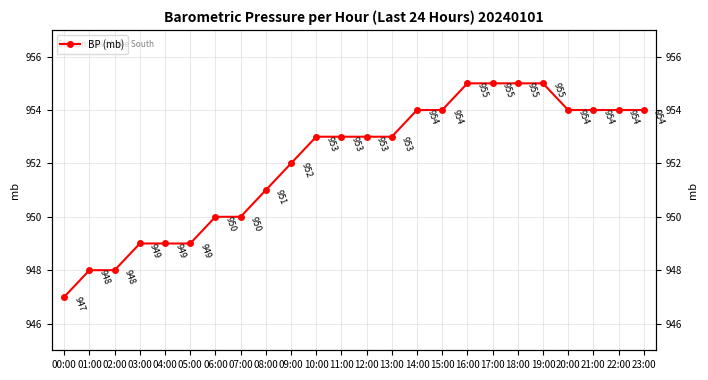

What is the value of the 5th point from the left?

949